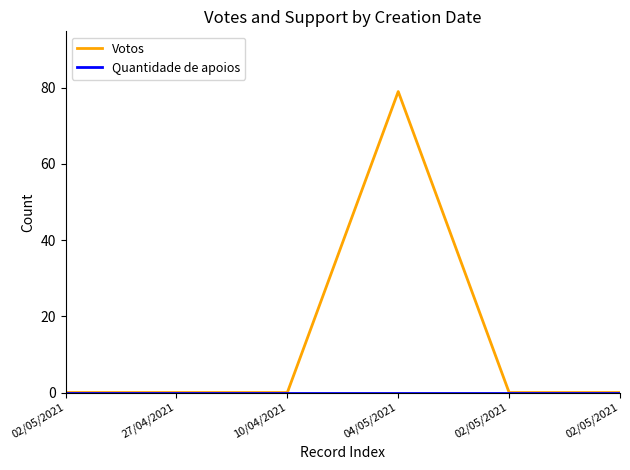

How many lines are shown in the chart?

2